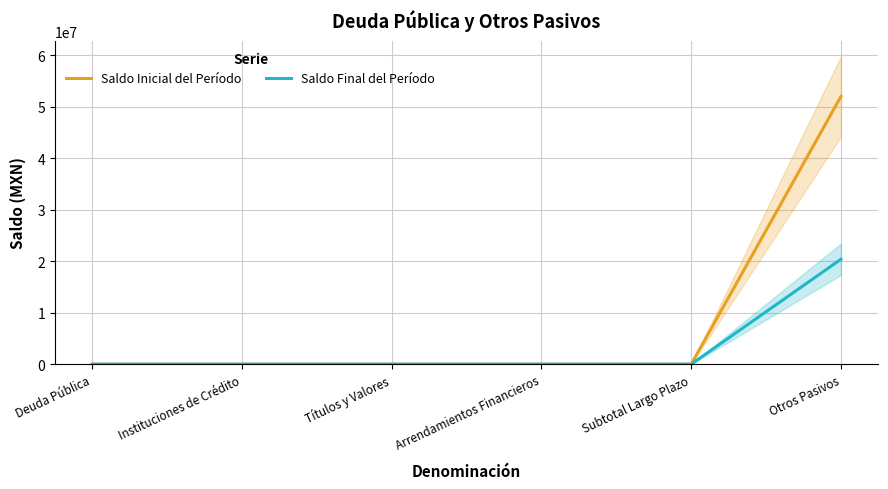

Which category has the highest value across all series?

Otros Pasivos